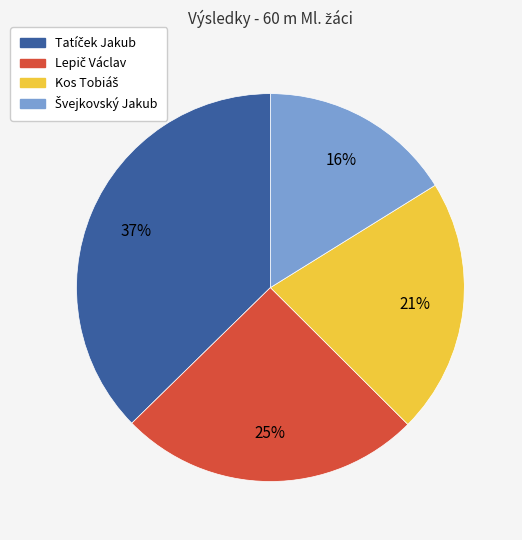

To the nearest percent, what is the average slice percentage?

25%